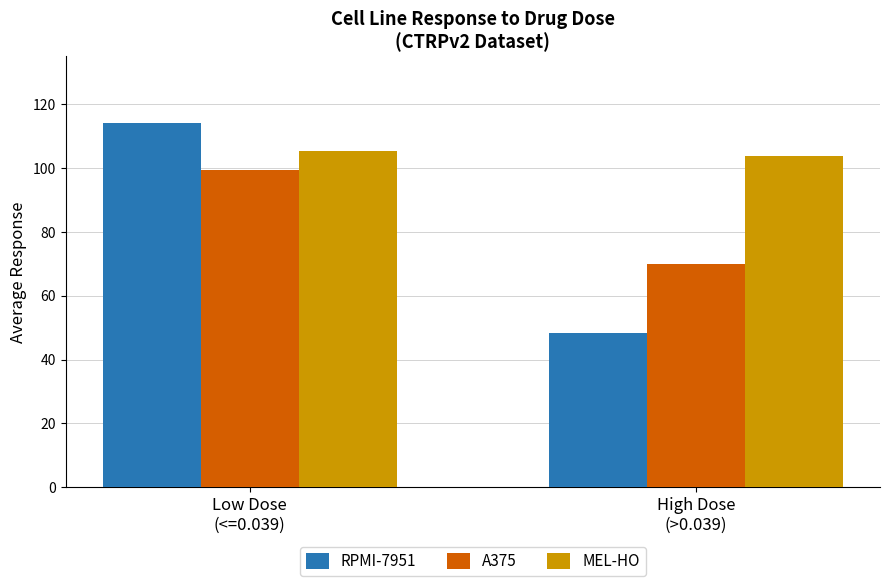

List the labels in order of A375 value, smallest first.

High Dose
(>0.039), Low Dose
(<=0.039)